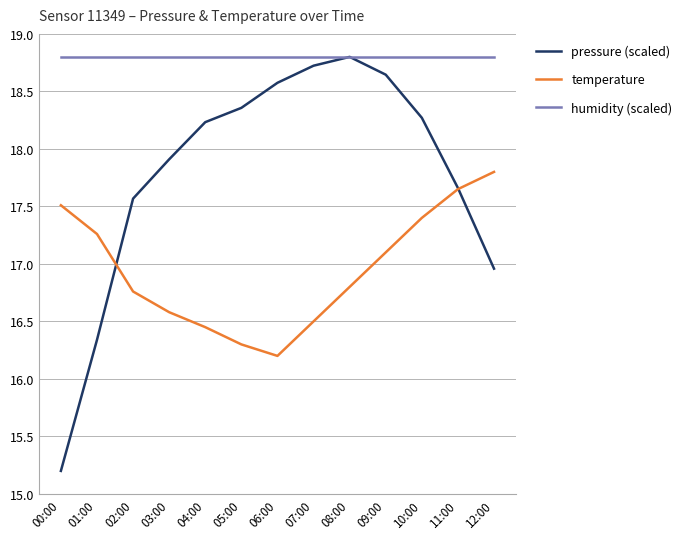

Between 07:00 and 09:00, which series saw the biggest shift?

temperature